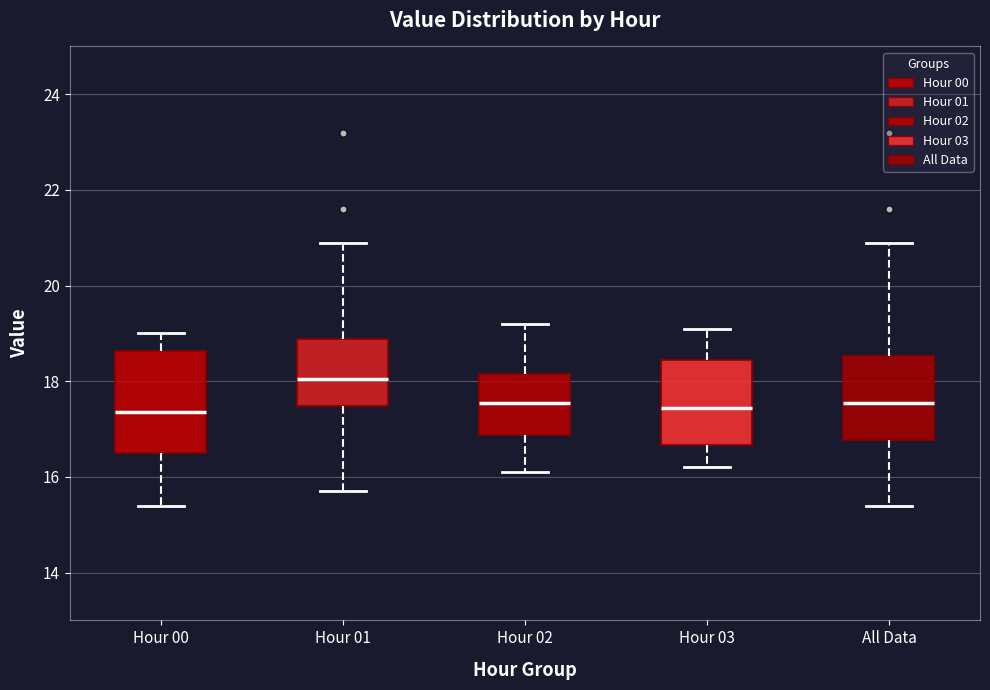

Which box is the tallest, from its lower edge to its upper edge?

Hour 00